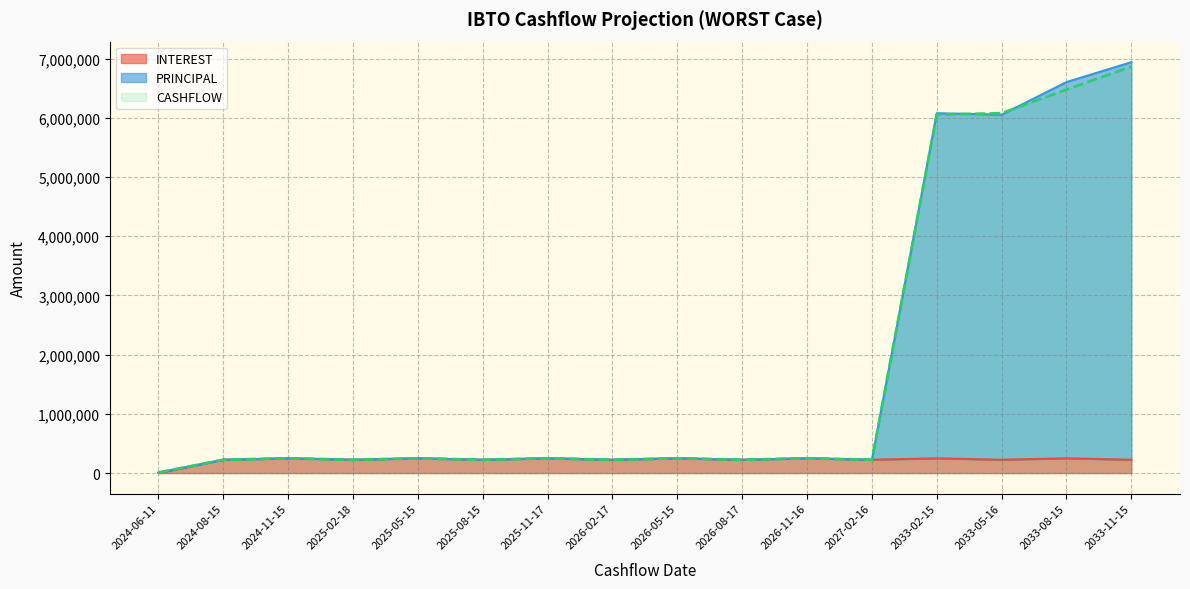

True or false: CASHFLOW has a value of 6512.3 at 2024-06-11.

False